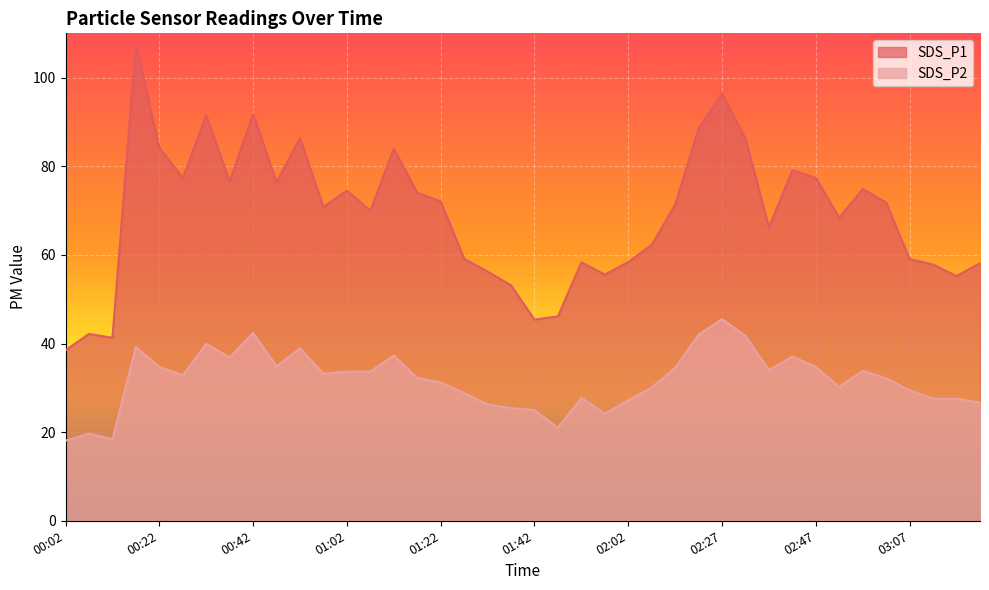

How many values in the SDS_P2 series are below 32?

18